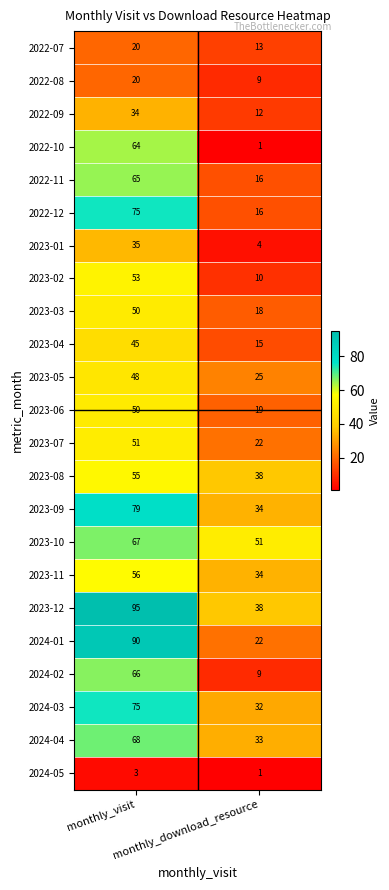

Which series has the largest range (max minus min)?

2024-01